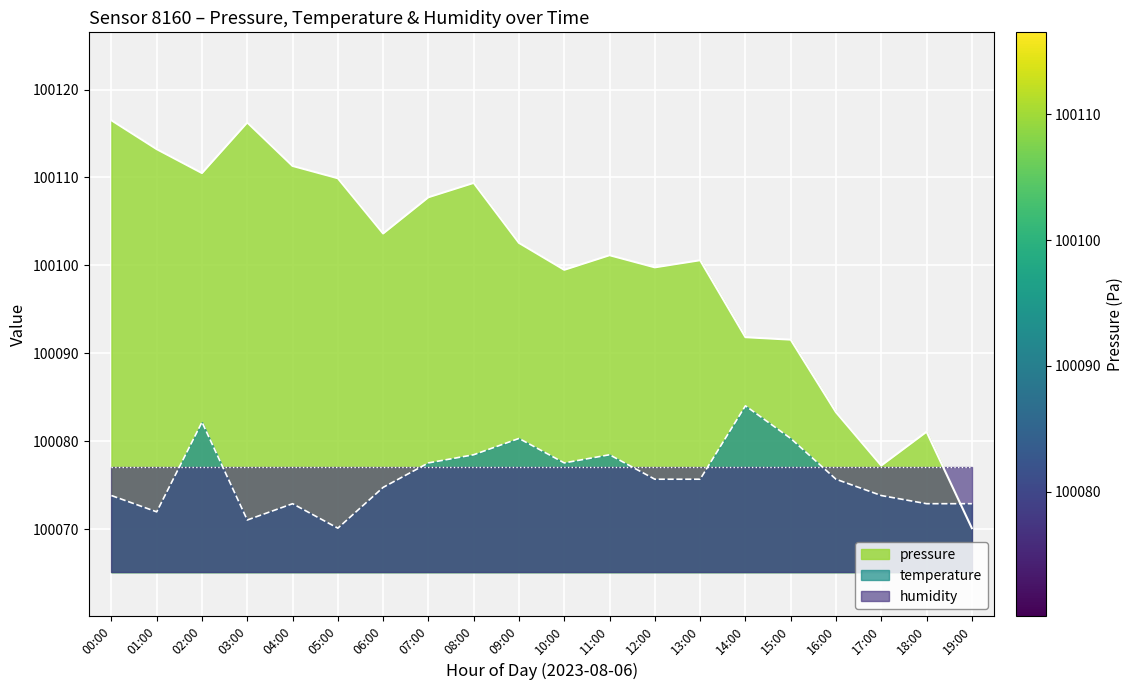

Which series ends up on top after the final intersection of temperature and pressure?

temperature